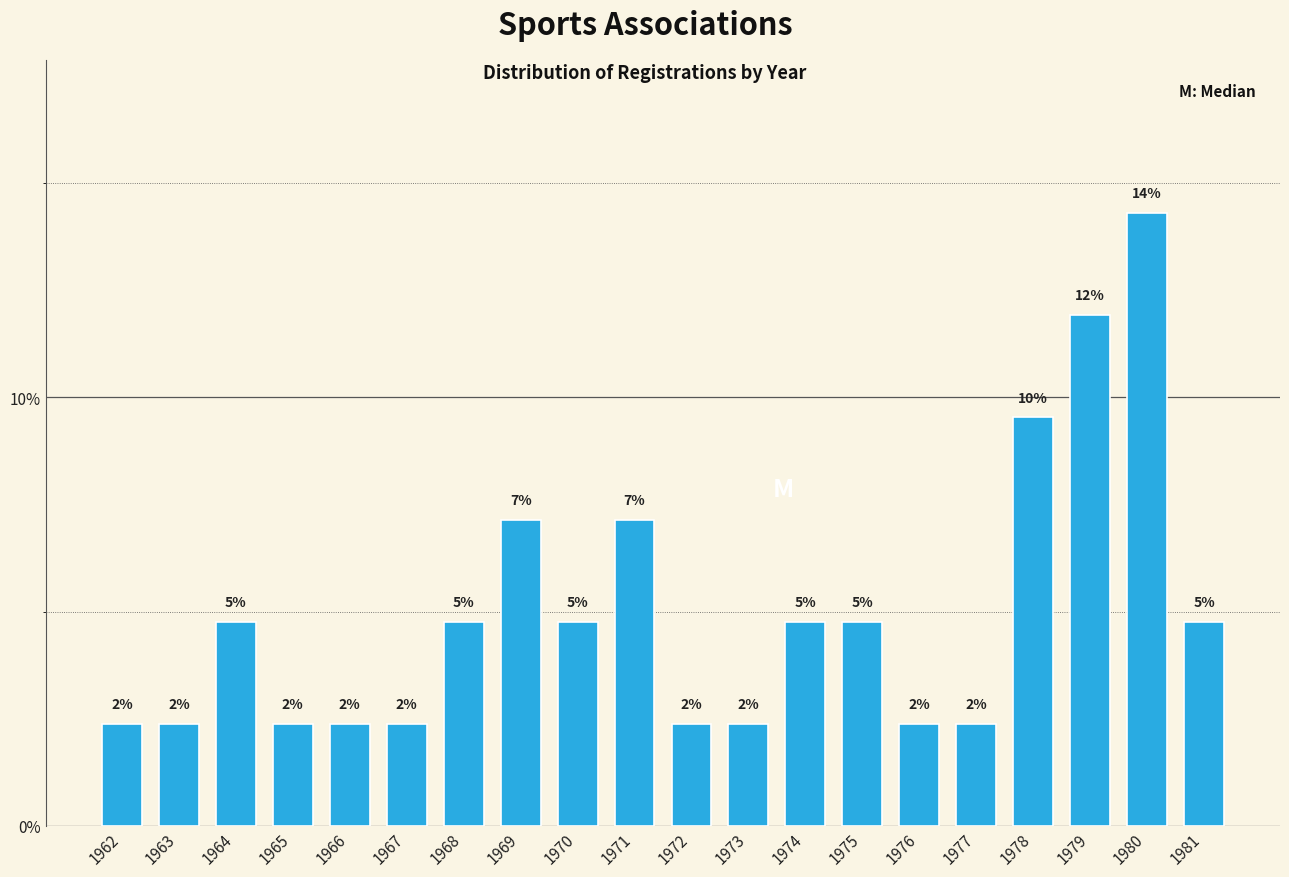

Does the chart contain any negative values?

No